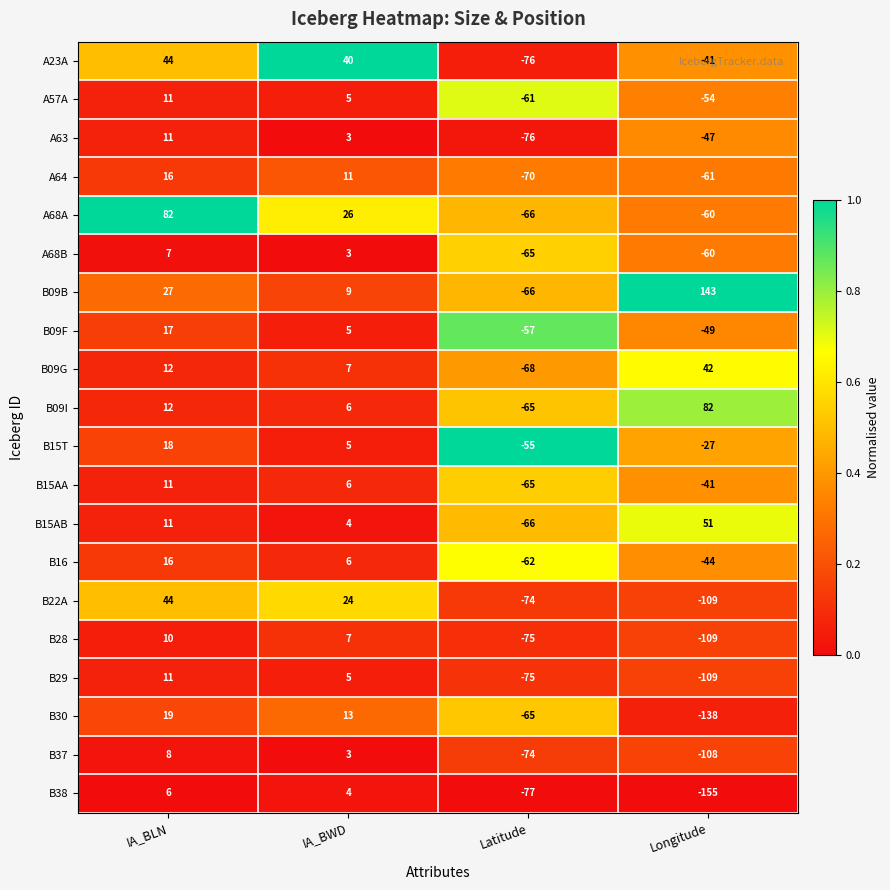

At which label is B22A closest to -32?

Latitude